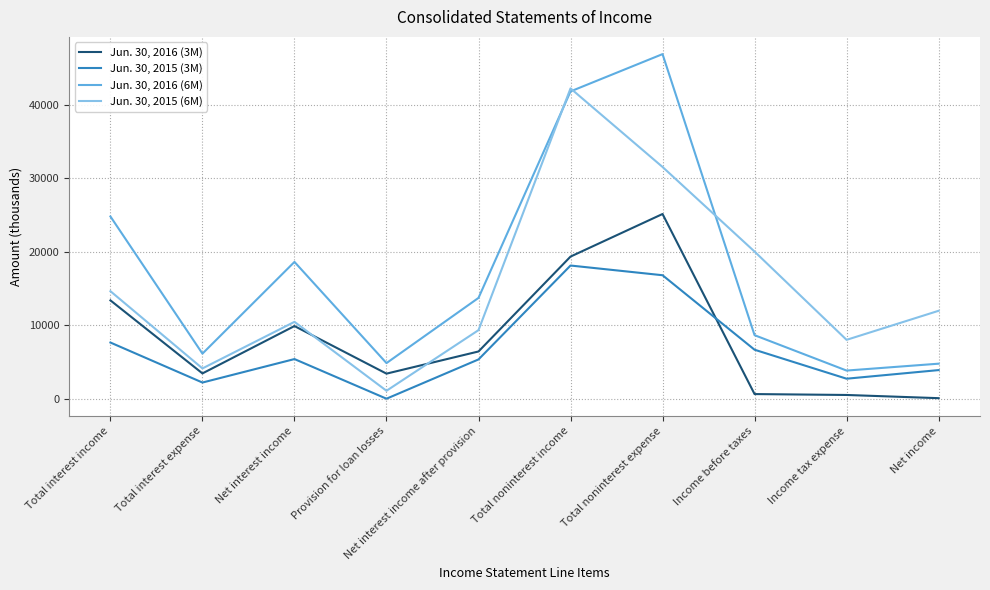

Is the value of Jun. 30, 2016 (3M) at Net interest income greater than the value of Jun. 30, 2015 (3M) at Total interest income?

Yes